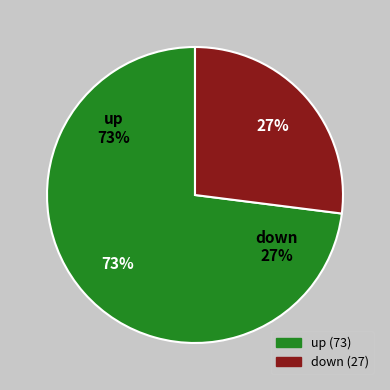

To the nearest percent, what portion does down represent?

27%